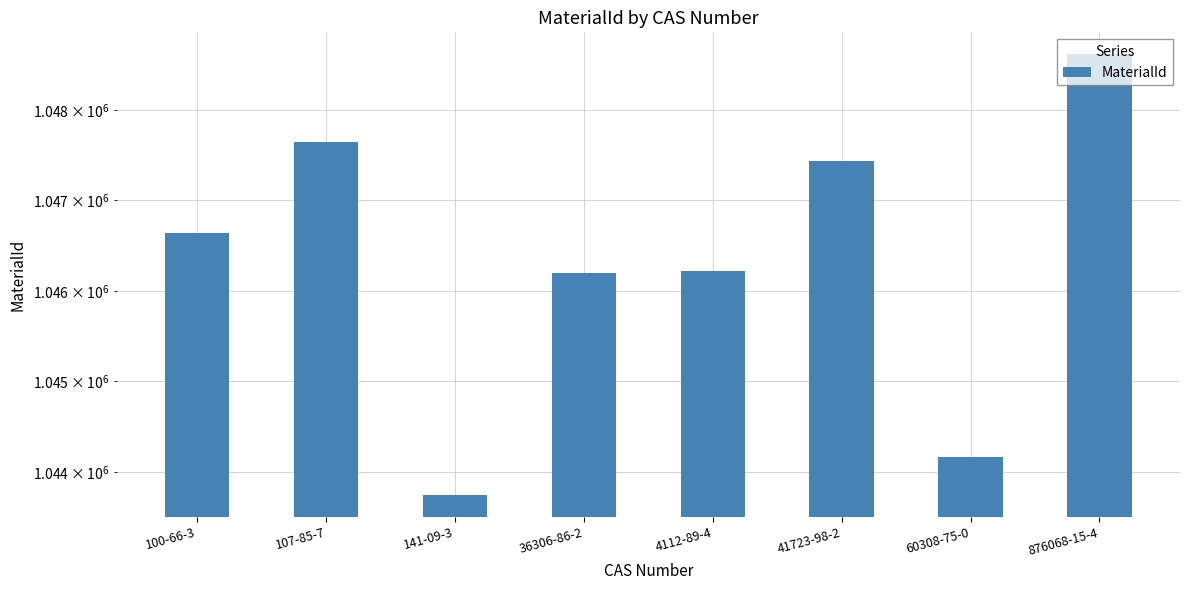

What is the difference between the second highest and minimum values?

3902